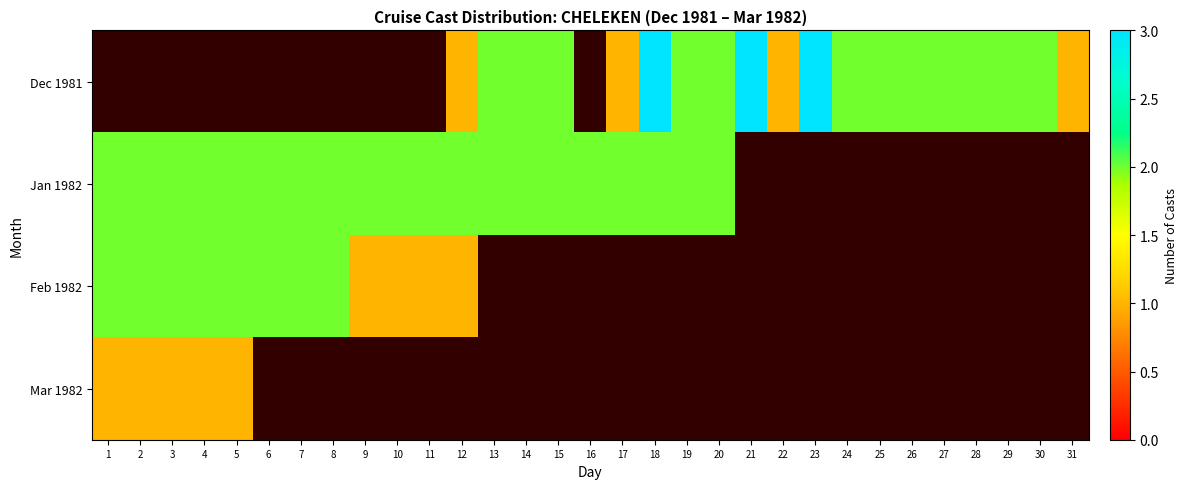

At which category is the sum across all series the highest?

1